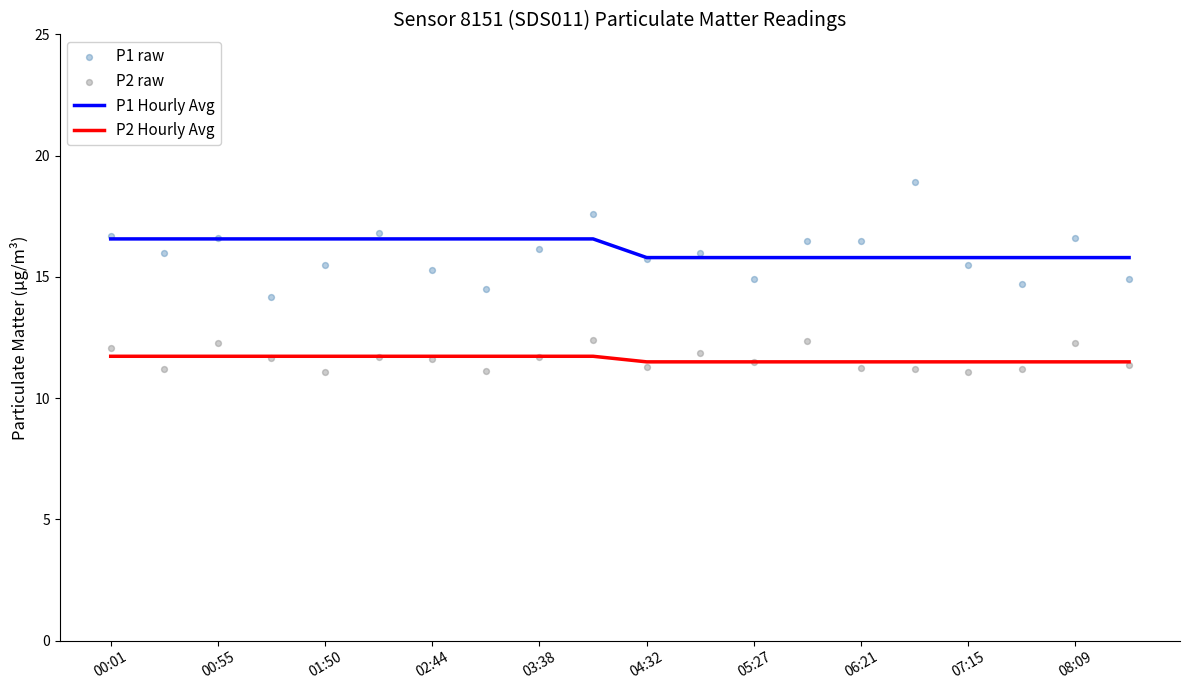

What are all the series names shown in the legend?

P1 Hourly Avg, P2 Hourly Avg, P1 raw, P2 raw